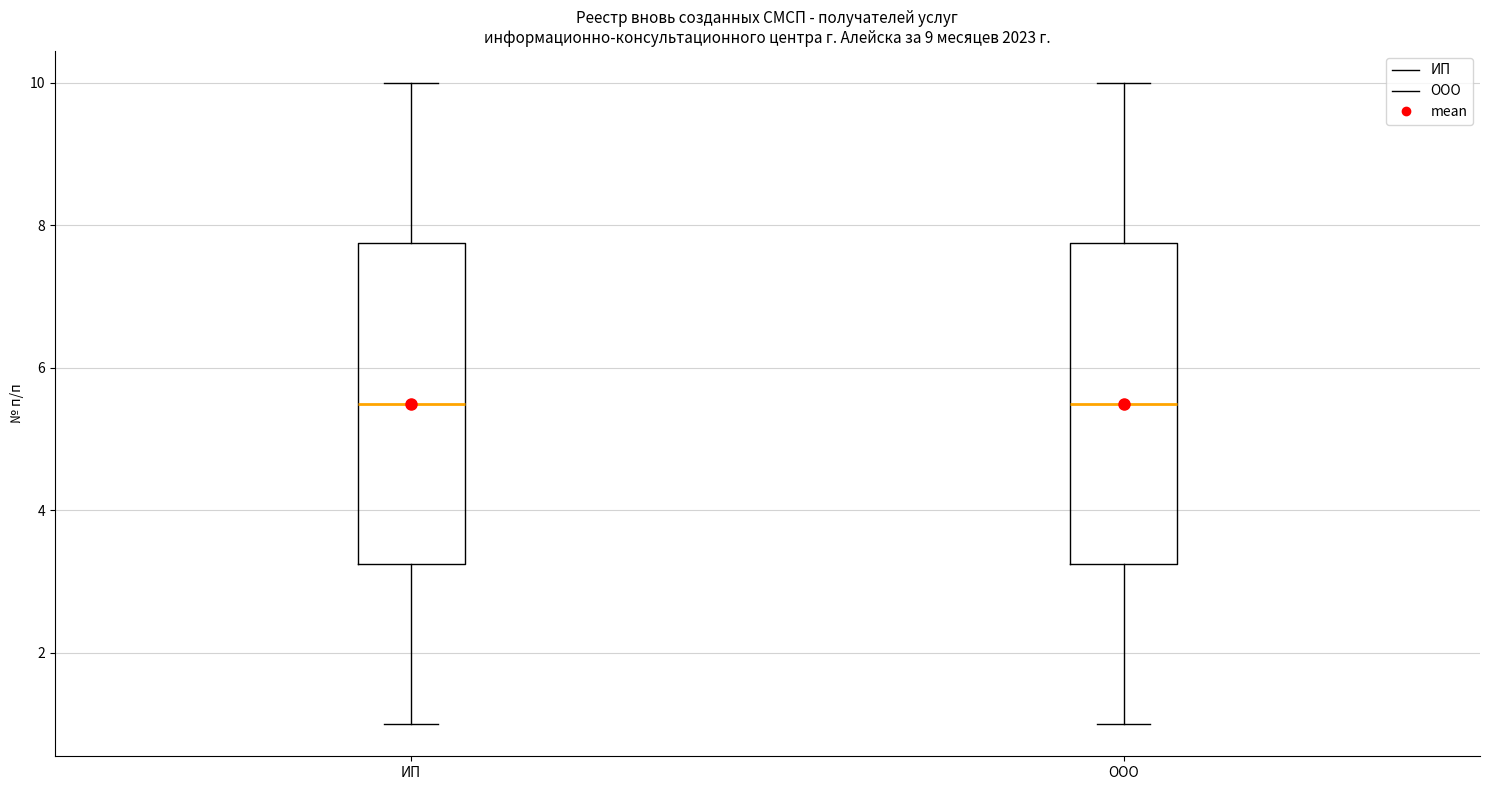

Reading left to right, transcribe this box plot: for each box, give where its median line is, the range the box spans, and where its two whiskers end, as read against the y-axis. The values are not printed on the chart, so give them approximately, as read against the axis.

ИП: median 5.6, box 3.2 to 7.8, whiskers 1.0 to 10.0
ООО: median 5.6, box 3.2 to 7.8, whiskers 1.0 to 10.0